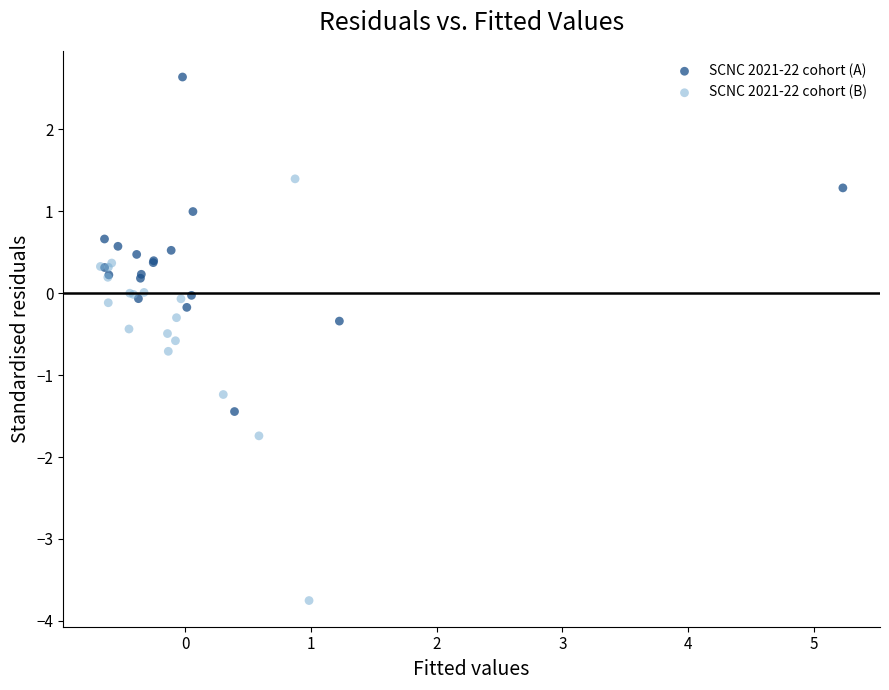

Which series contains the lowest Y value?

SCNC 2021-22 cohort (B)